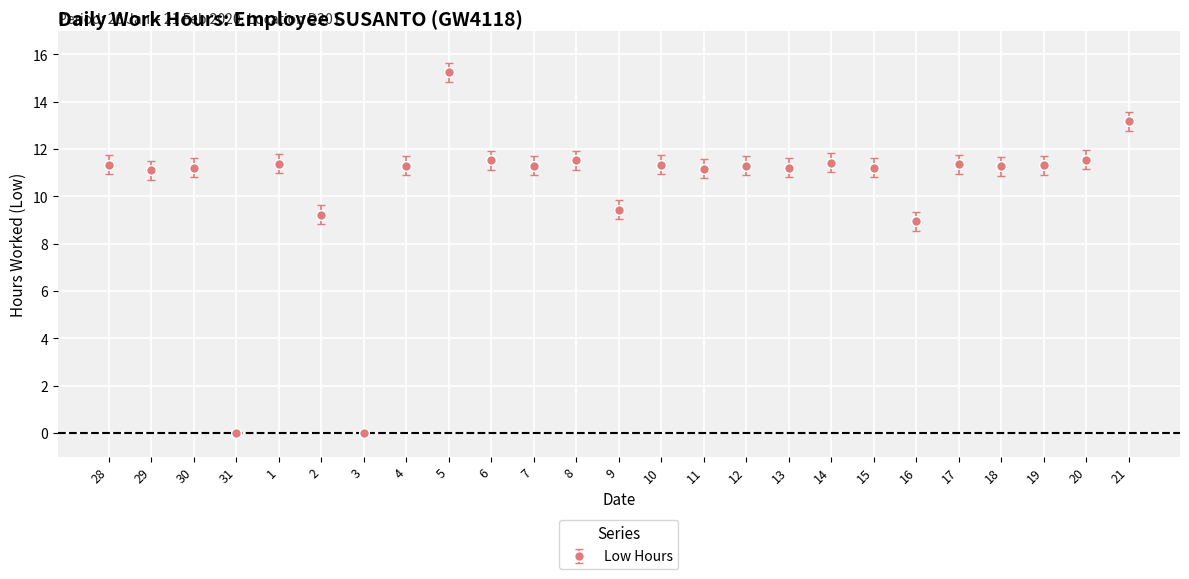

What is the change in value from 28 to 5?

+3.9